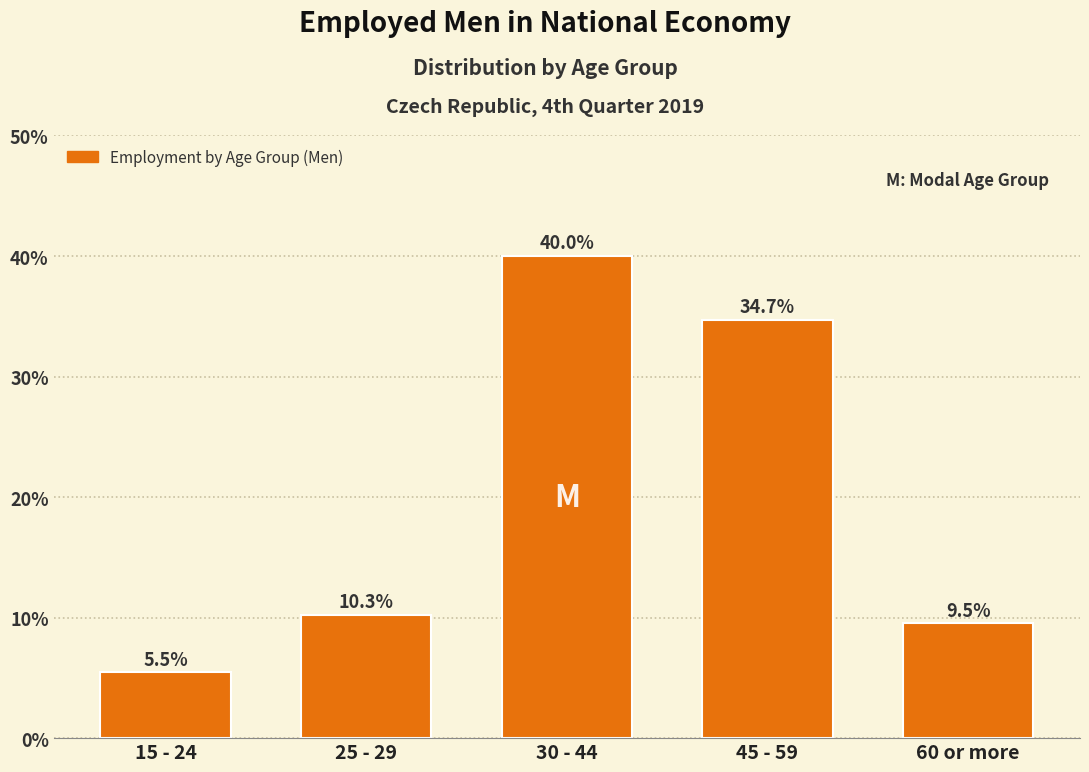

Reading left to right, transcribe all the data shown in this chart.

5.5	10.3	40.0	34.7	9.5